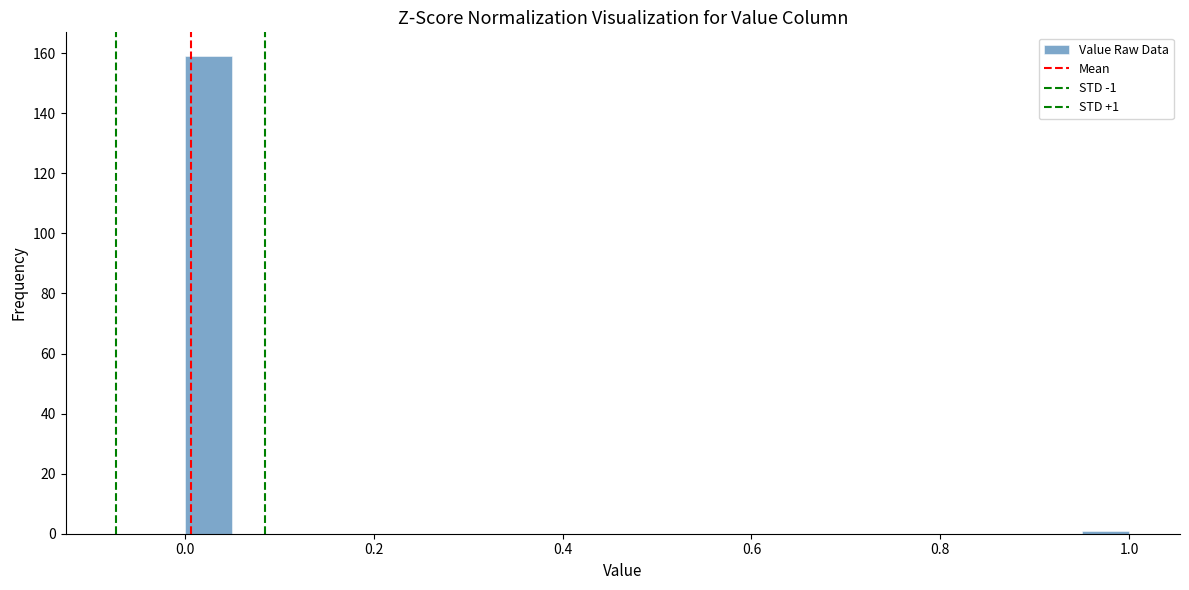

Read against the x-axis, roughly where is the centre of the tallest bar?

0.02